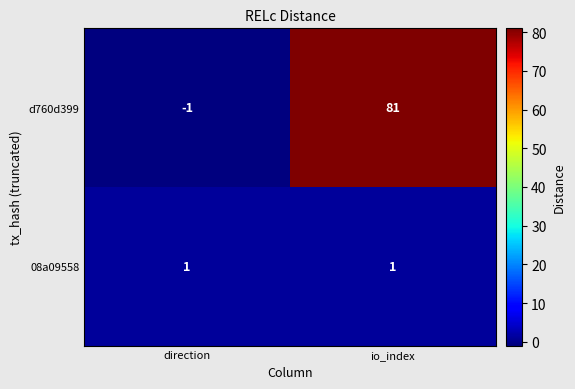

What is the difference between the maximum and minimum values in the d760d399 series?

82